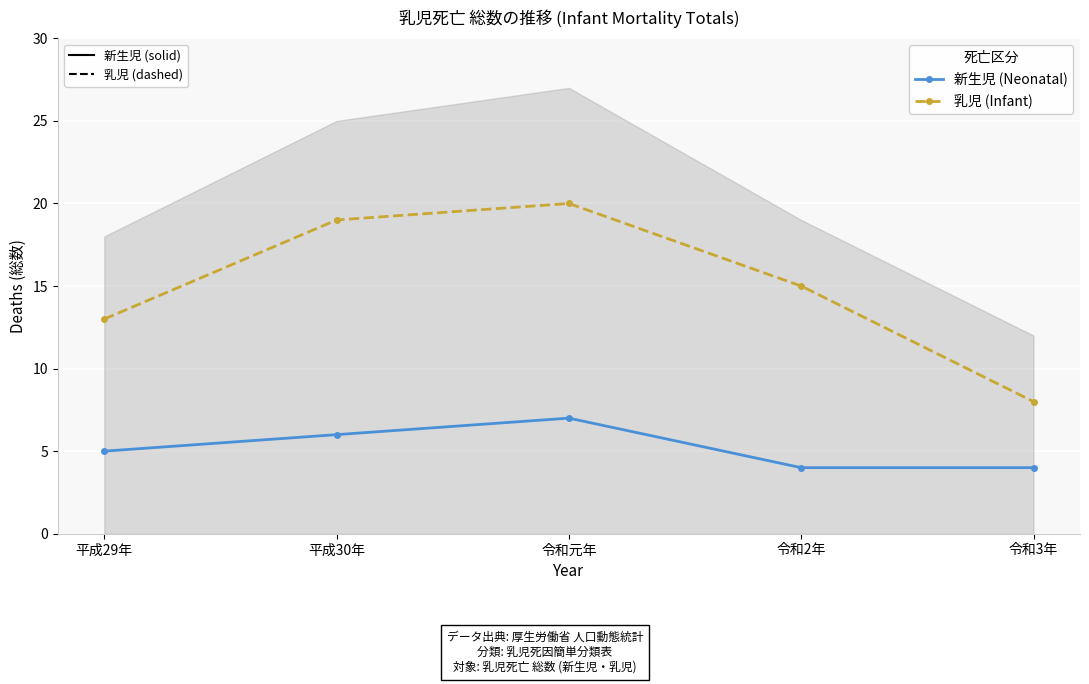

At which label is 乳児 (Infant) closest to 14?

平成29年